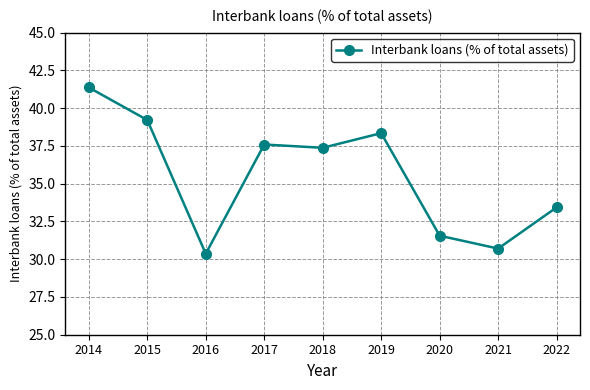

List the labels in order of value, smallest first.

2016, 2021, 2020, 2022, 2018, 2017, 2019, 2015, 2014